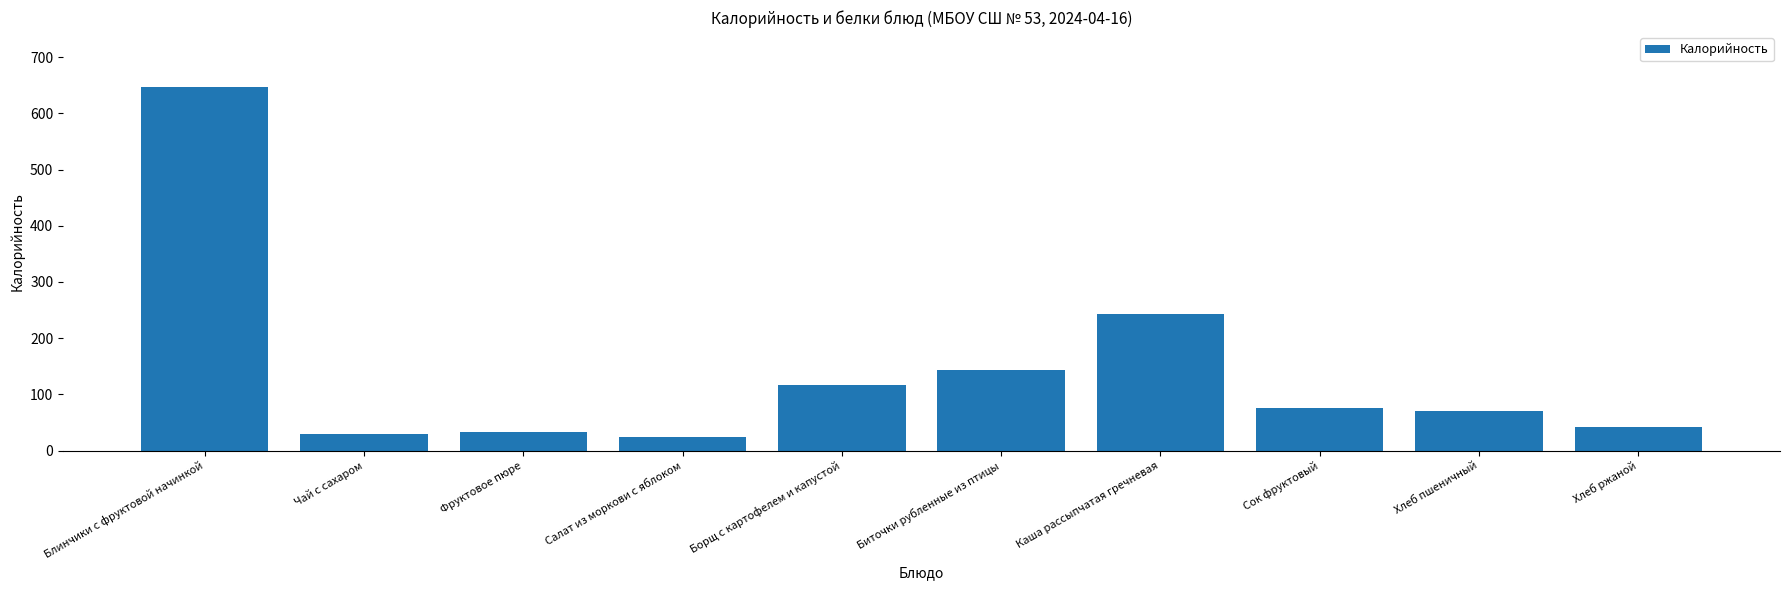

What is the change in value from Блинчики с фруктовой начинкой to Чай с сахаром?

-619.0